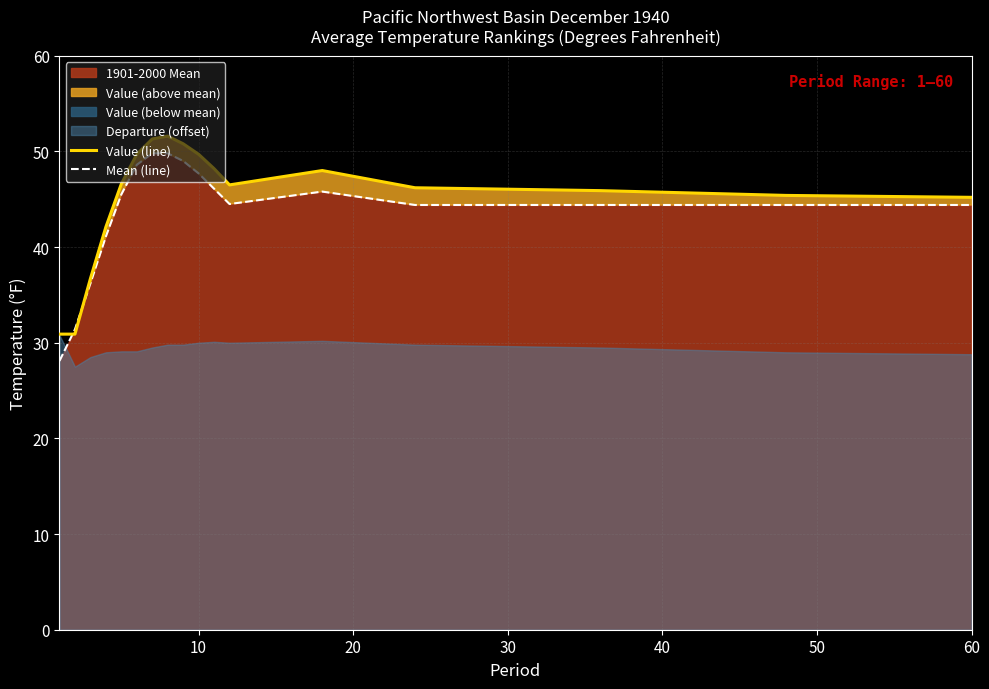

What is the lowest value of the Mean (line) series?

28.1